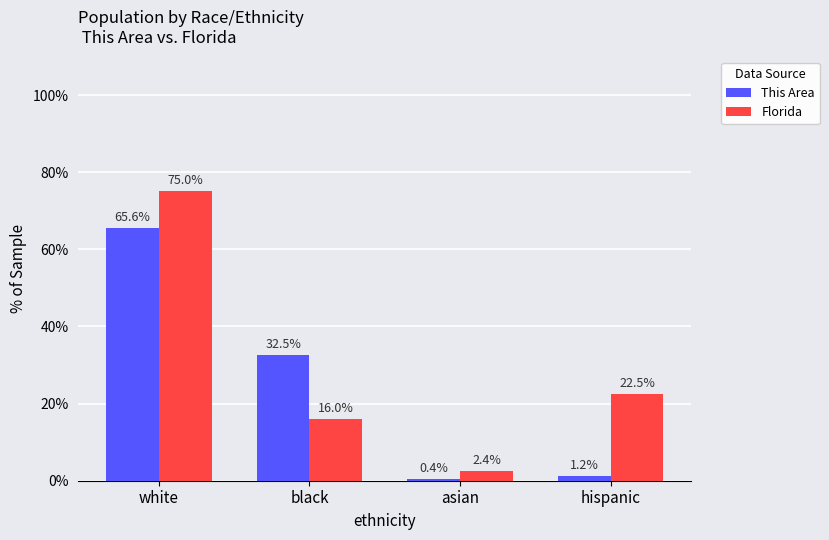

Reading right to left, what are all the values shown in this chart?

This Area: 1.2	0.4	32.5	65.6
Florida: 22.5	2.4	16.0	75.0